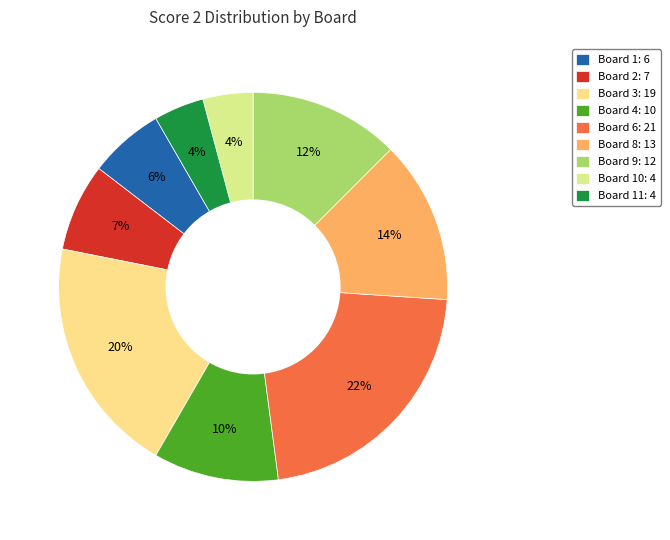

Which category has the biggest portion of the pie?

Board 6: 21